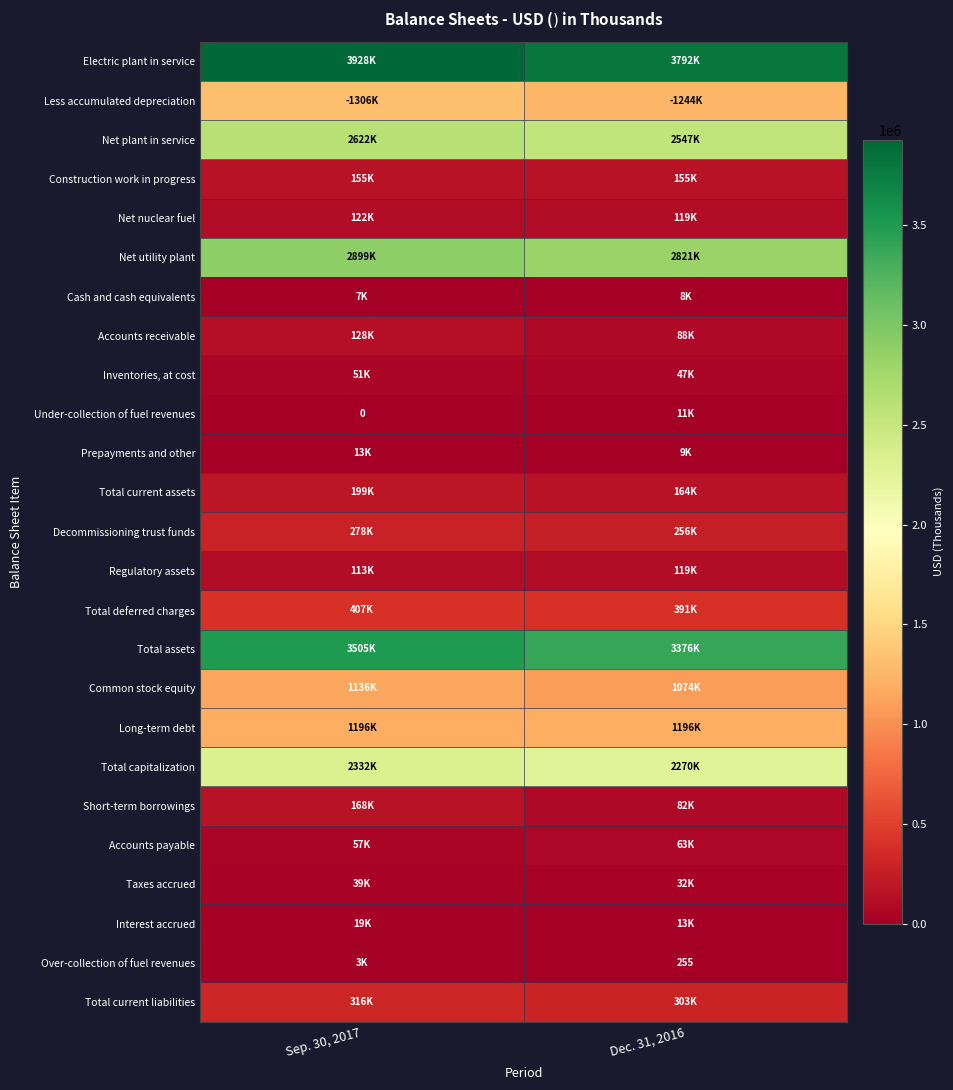

True or false: Over-collection of fuel revenues has a value of 255 at Dec. 31, 2016.

True